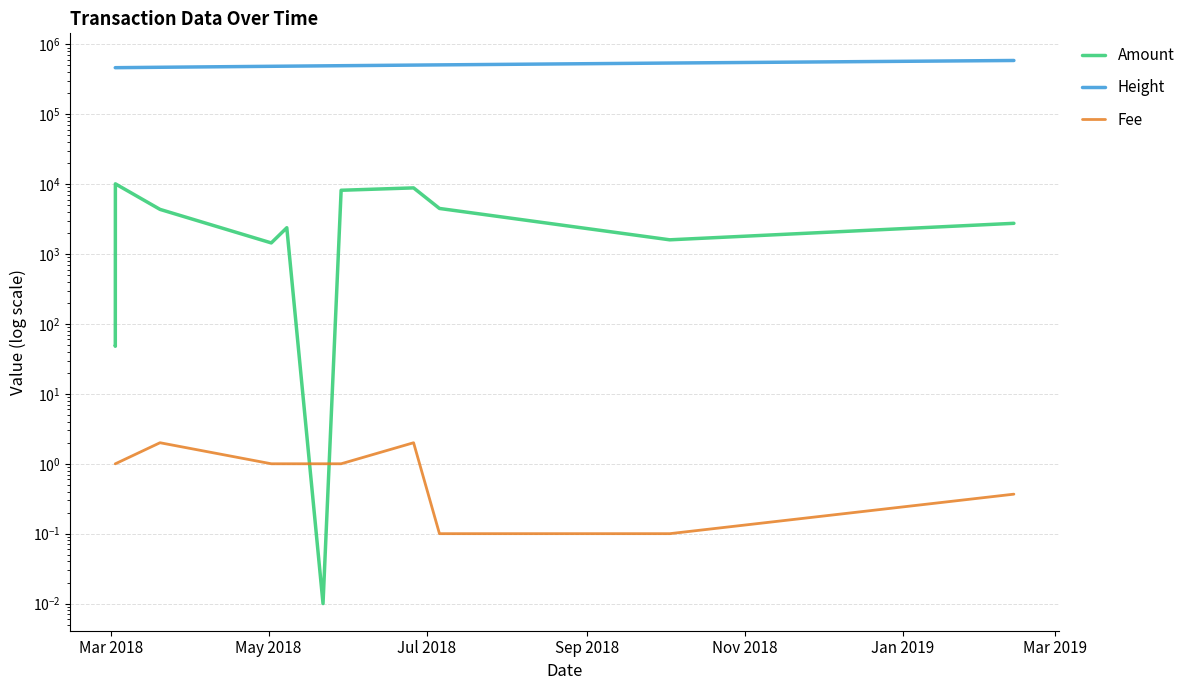

What are all the series names shown in the legend?

Amount, Height, Fee